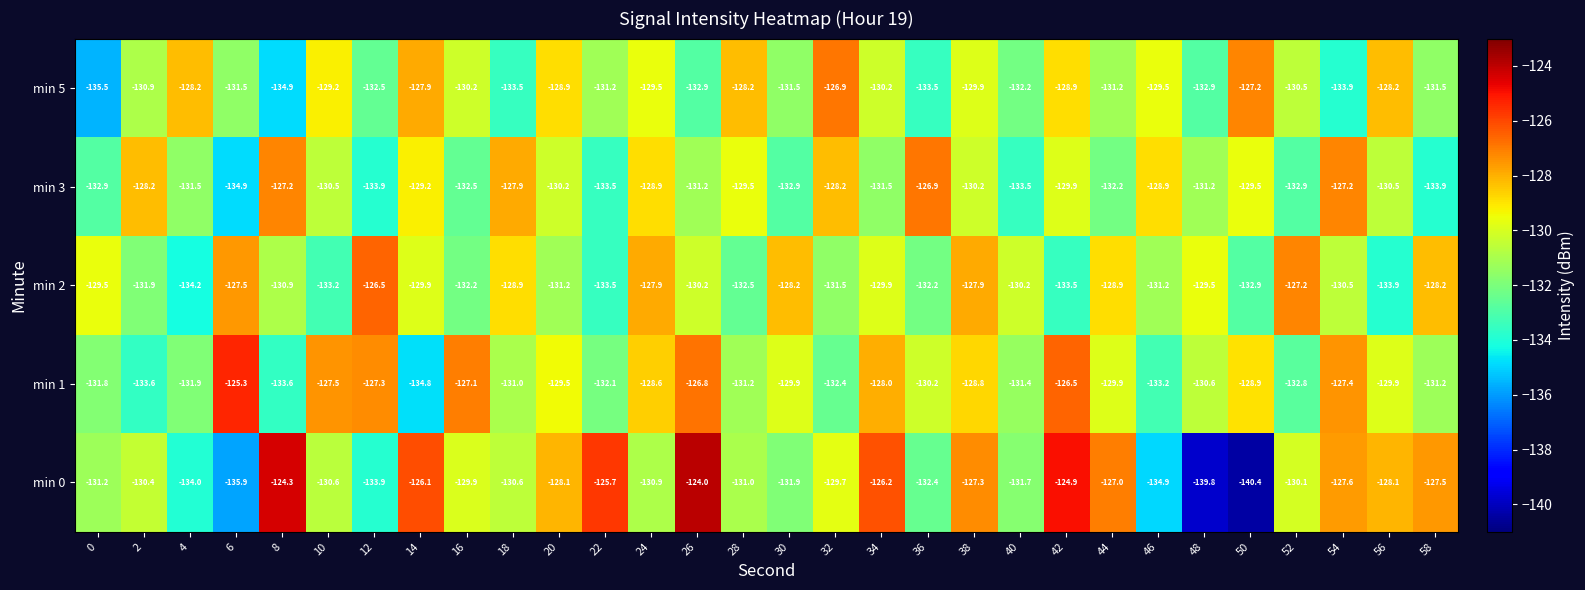

What is the difference between the maximum and minimum values in the min 1 series?

9.5